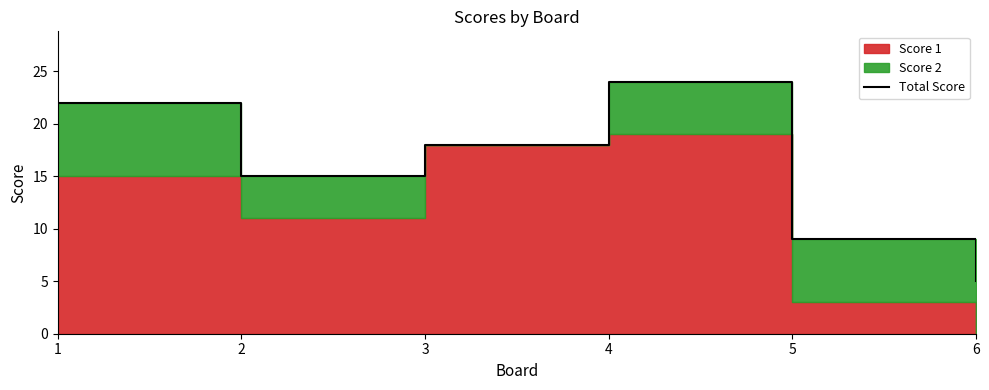

List the labels in order of value, smallest first.

6, 5, 2, 3, 1, 4